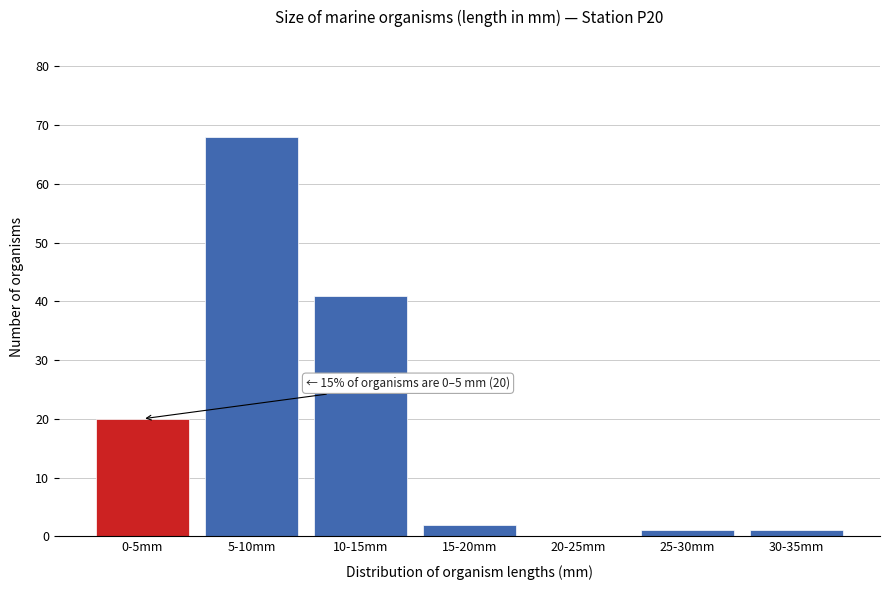

Reading right to left, what are all the values shown in this chart?

30-35mm=1	25-30mm=1	20-25mm=0	15-20mm=2	10-15mm=41	5-10mm=68	0-5mm=20